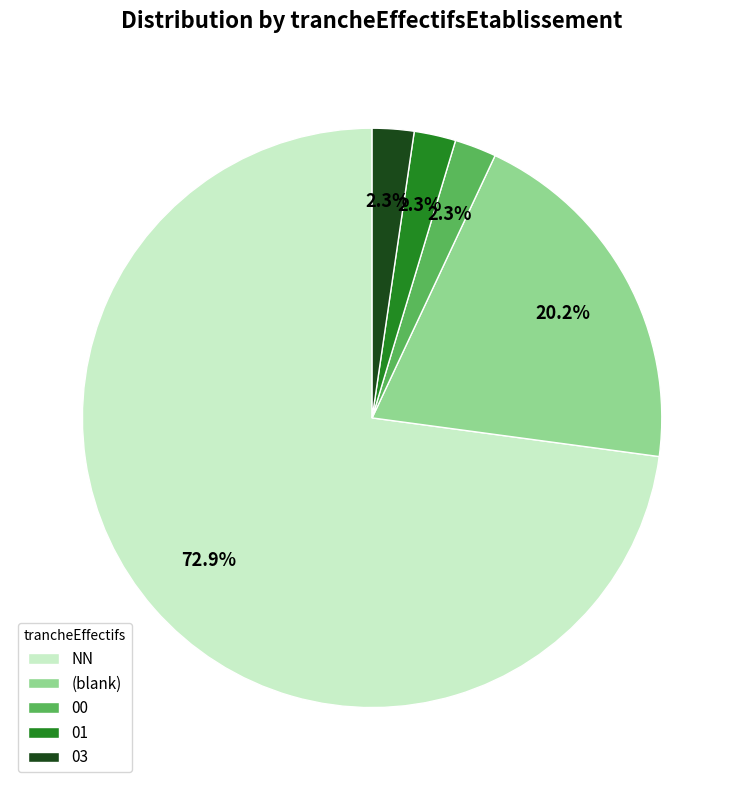

Which category has the biggest portion of the pie?

NN